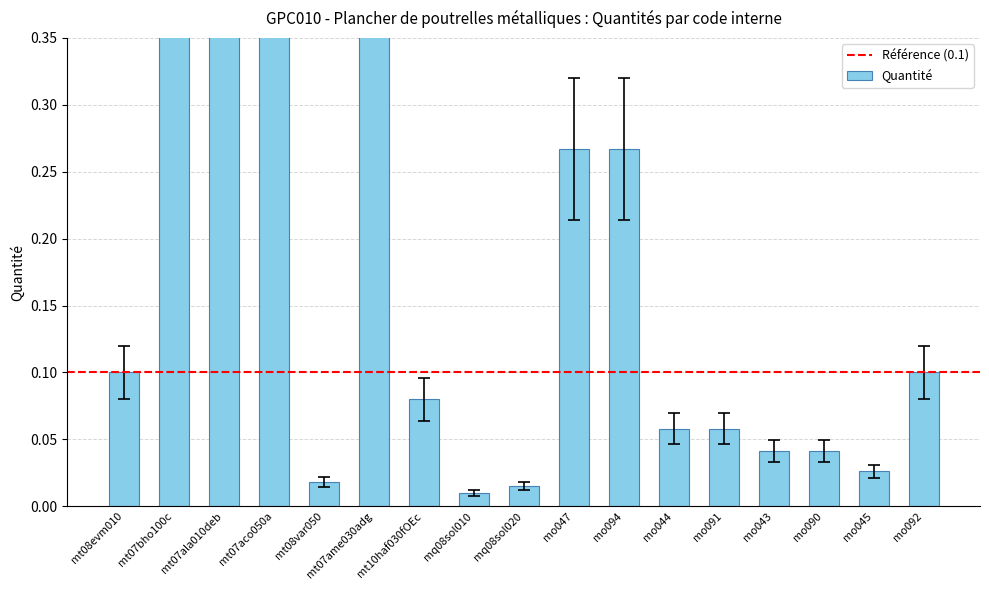

True or false: the data shows 21.3 at mt07ala010deb.

True